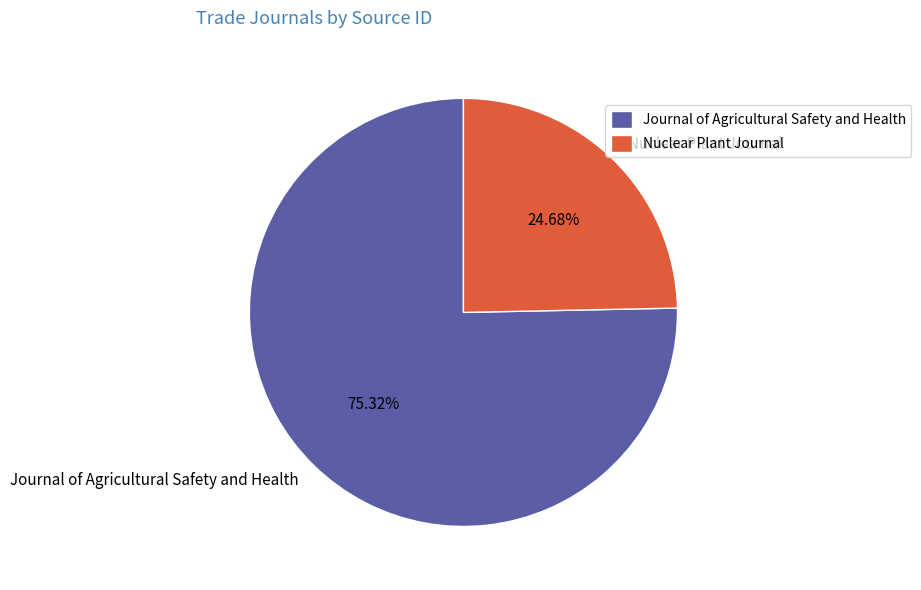

To the nearest percent, what percentage of the pie is Journal of Agricultural Safety and Health?

75%